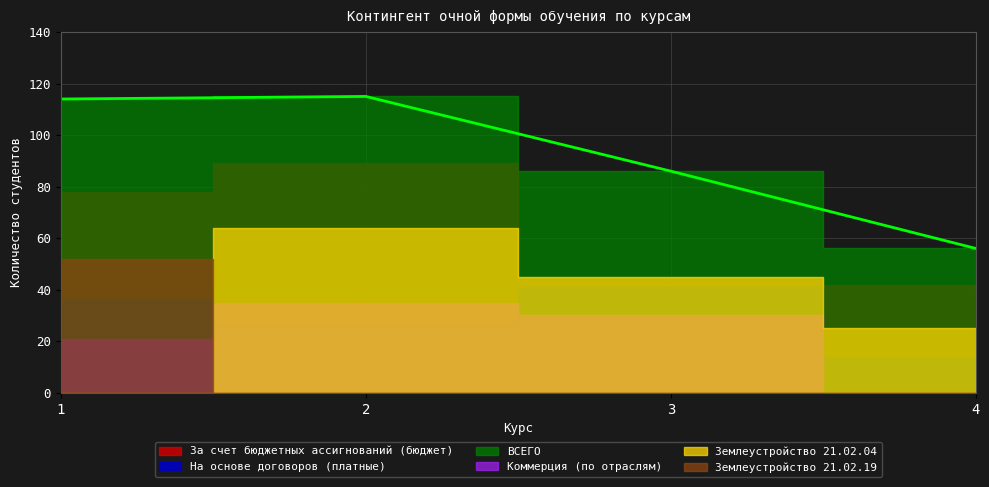

What is the value of the За счет бюджетных ассигнований (бюджет) point at the 4th from the left?

42